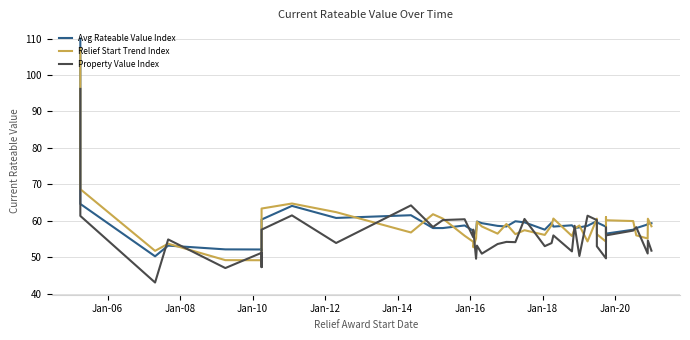

What is the minimum value for Property Value Index?

43.1